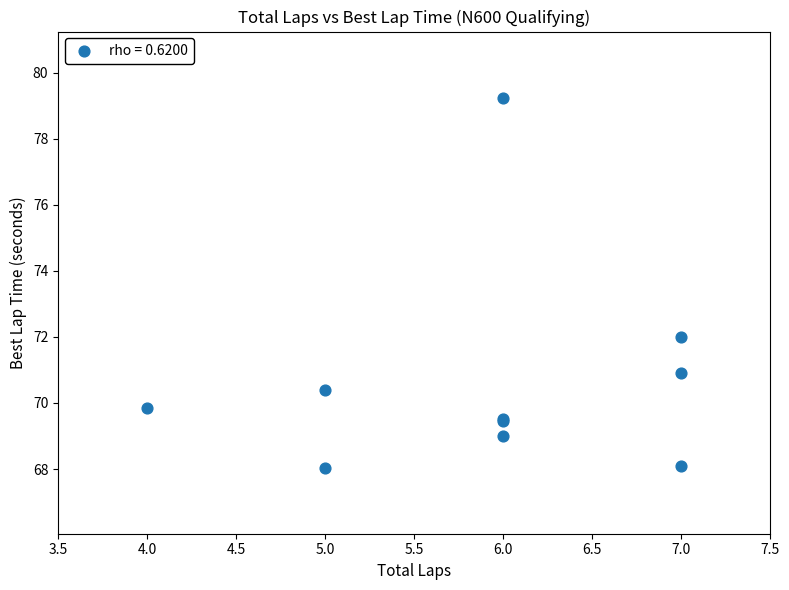

What Y value in the scatter plot is closest to 73?

72.0